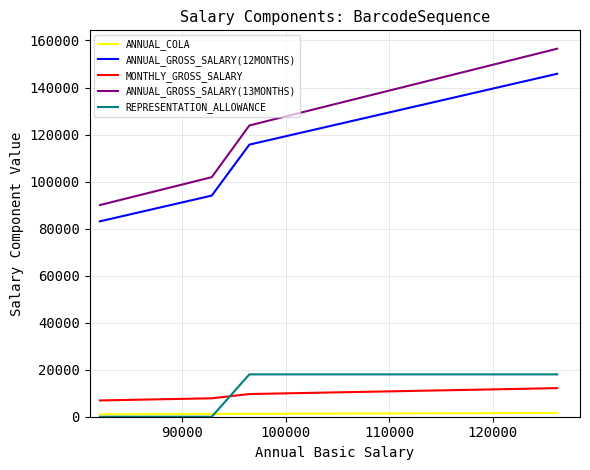

Which series has the widest spread of values?

ANNUAL_GROSS_SALARY(13MONTHS)